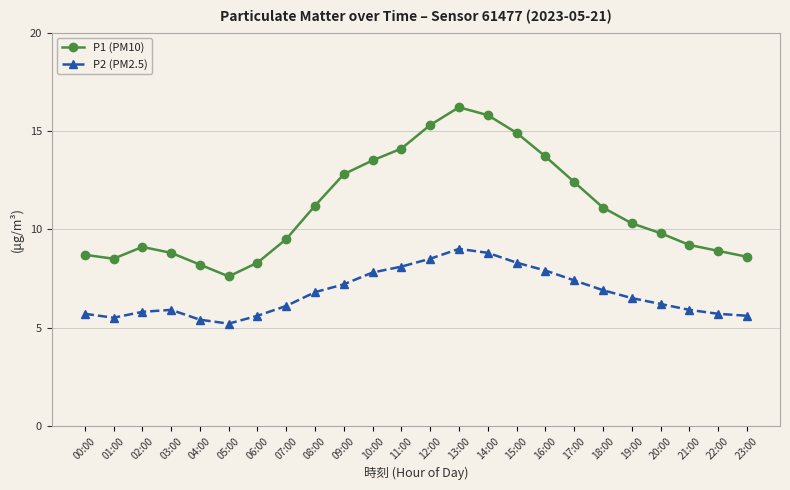

What is the difference between the maximum and minimum values in the P1 (PM10) series?

8.6